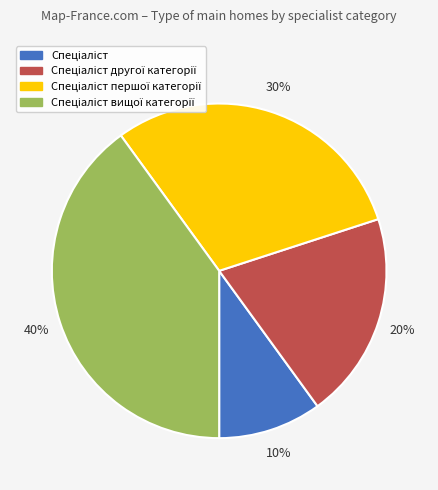

To the nearest percent, what is the difference between the largest and smallest slice percentages?

30%